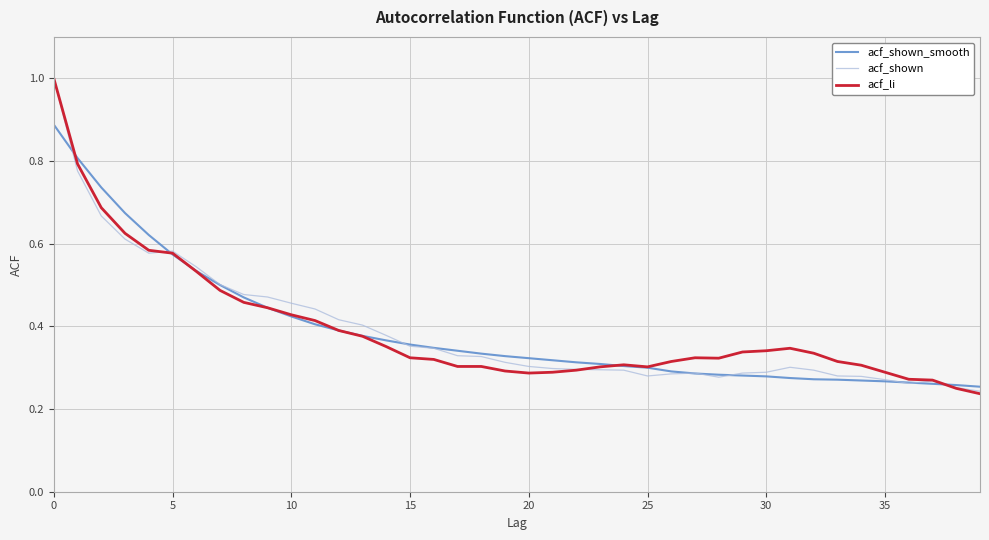

How many lines are shown in the chart?

3